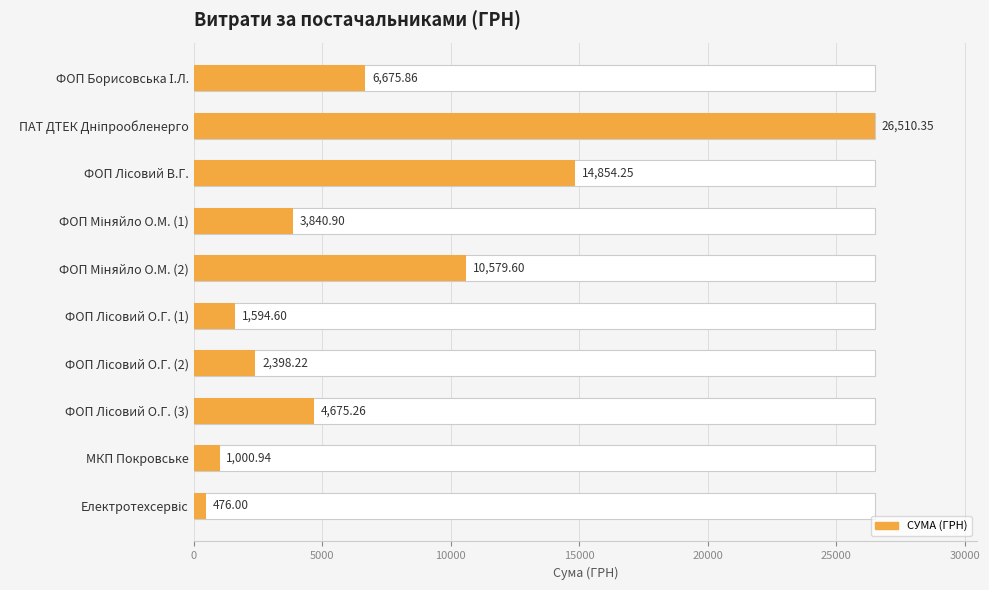

How many distinct data groups are displayed?

1